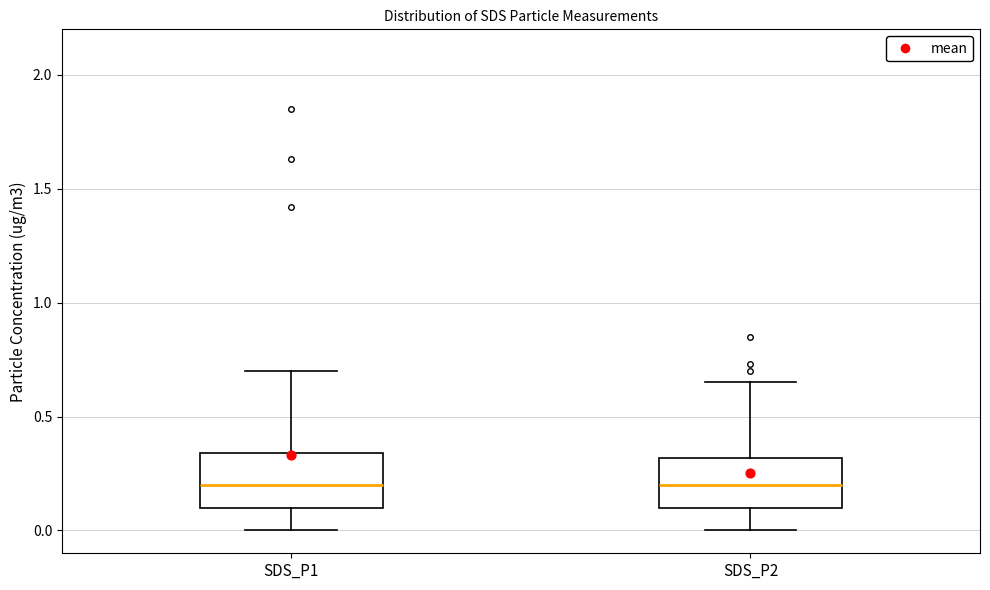

Reading left to right, transcribe this box plot: for each box, give where its median line is, the range the box spans, and where its two whiskers end, as read against the y-axis. The values are not printed on the chart, so give them approximately, as read against the axis.

SDS_P1: median 0.20, box 0.10 to 0.35, whiskers 0.00 to 0.70
SDS_P2: median 0.20, box 0.10 to 0.30, whiskers 0.00 to 0.65